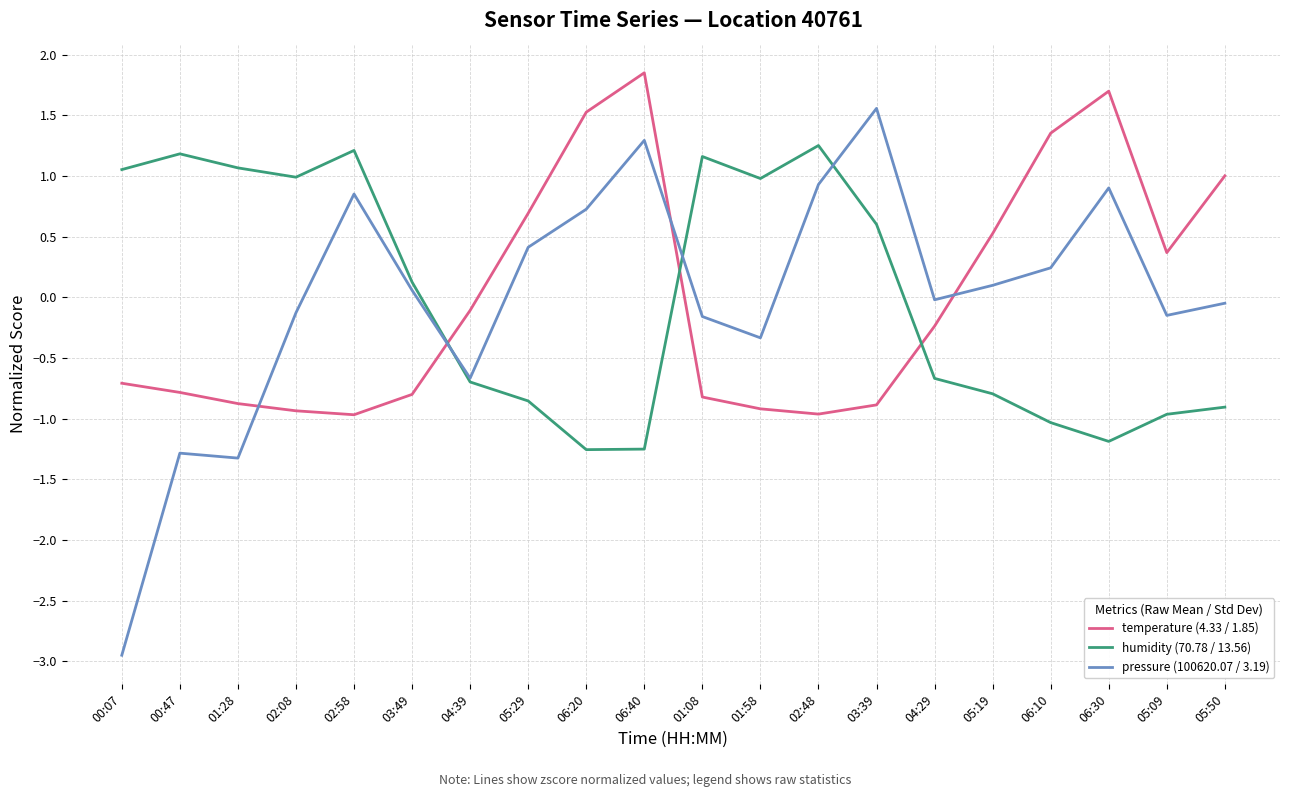

Where does the temperature (4.33 / 1.85) series first go above 0?

05:29